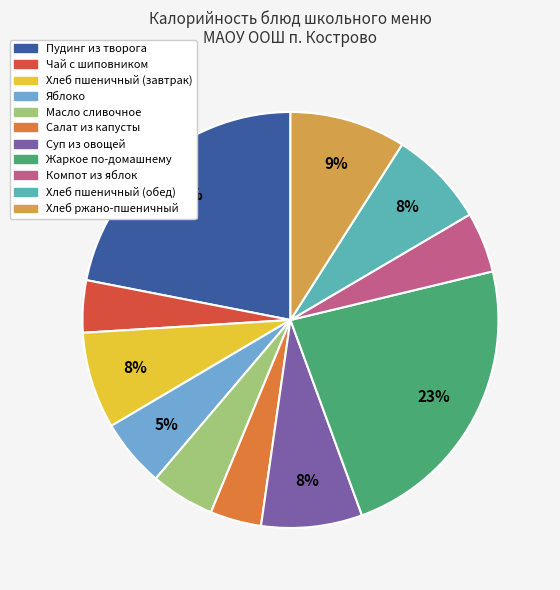

Which slice is the largest?

Жаркое по-домашнему